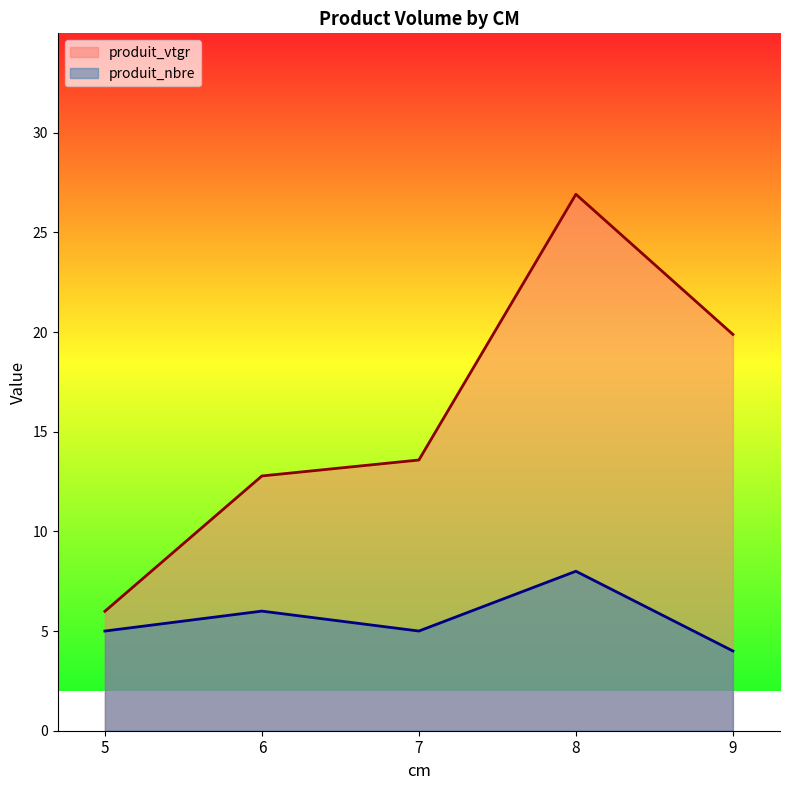

Between 6 and 9, which is larger?

9